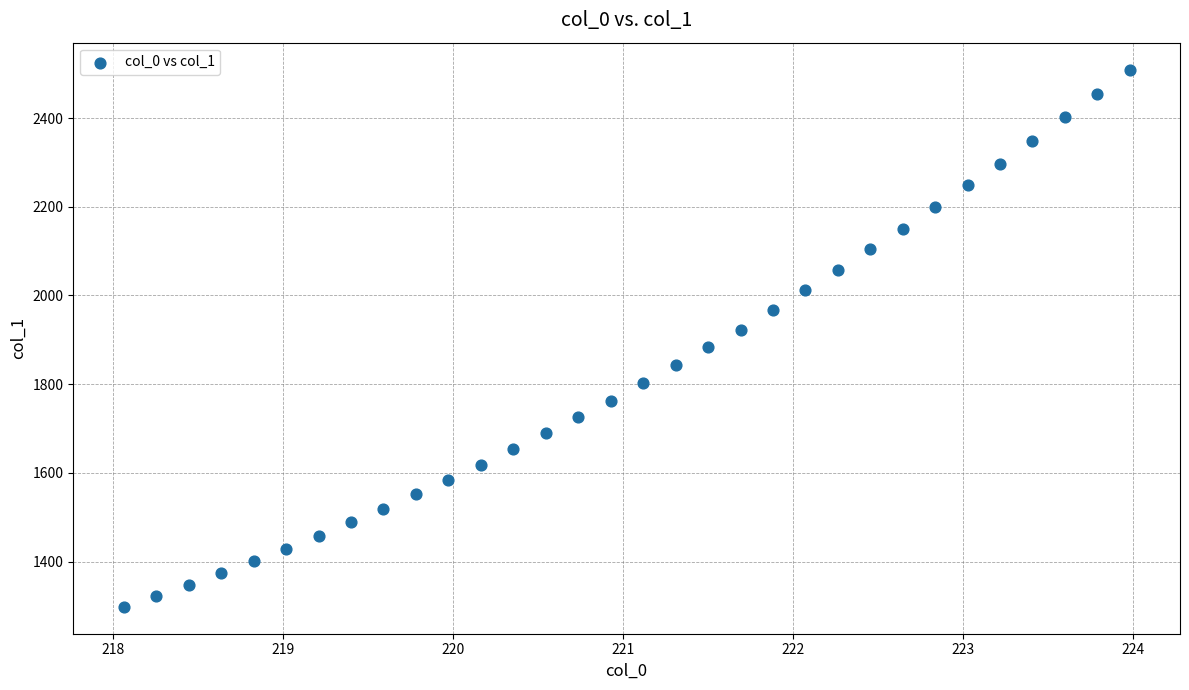

What is the range of Y values (max minus min)?

1211.5